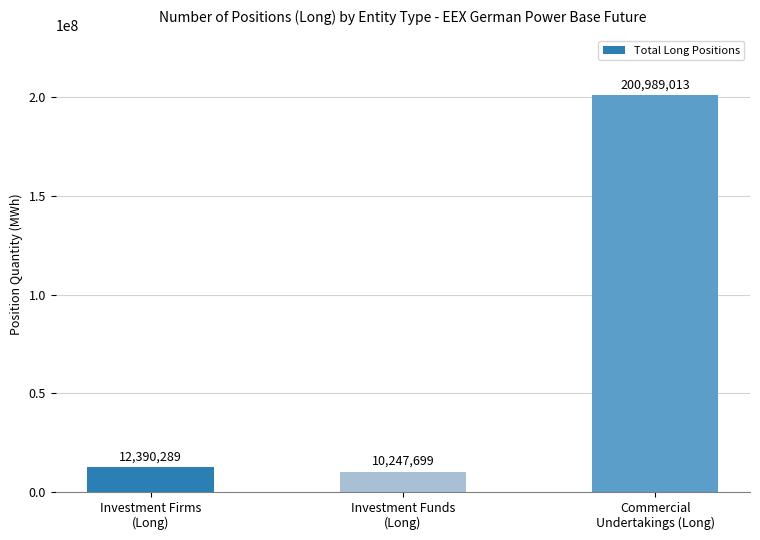

What is the value of the 2nd bar from the left?

10247698.8